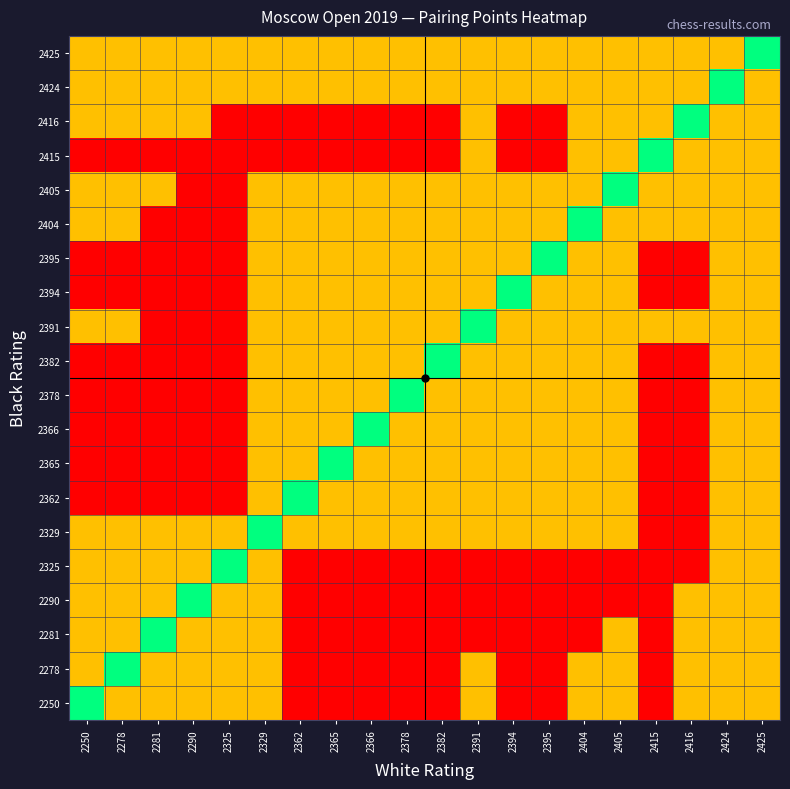

What is the total value across all series at 2415?

84.0